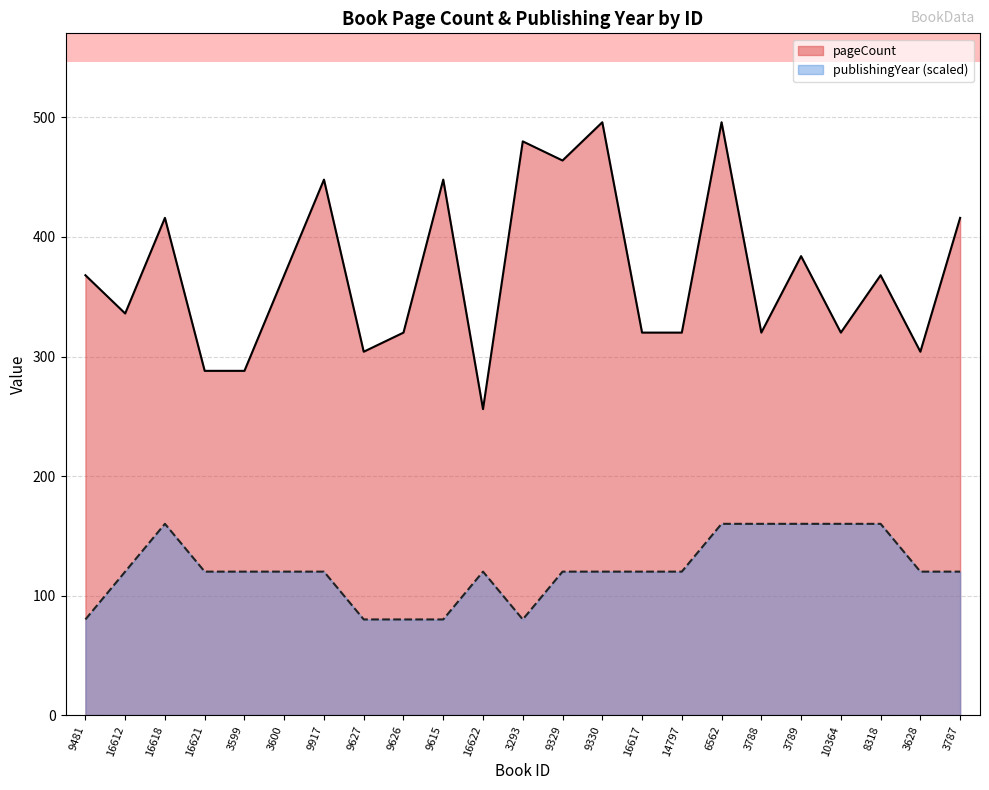

The publishingYear series shows 40 at 16617. True or false?

False